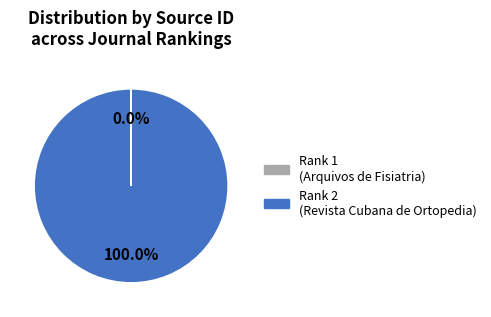

Which slice is the largest?

Rank 2 (Revista Cubana de Ortopedia)